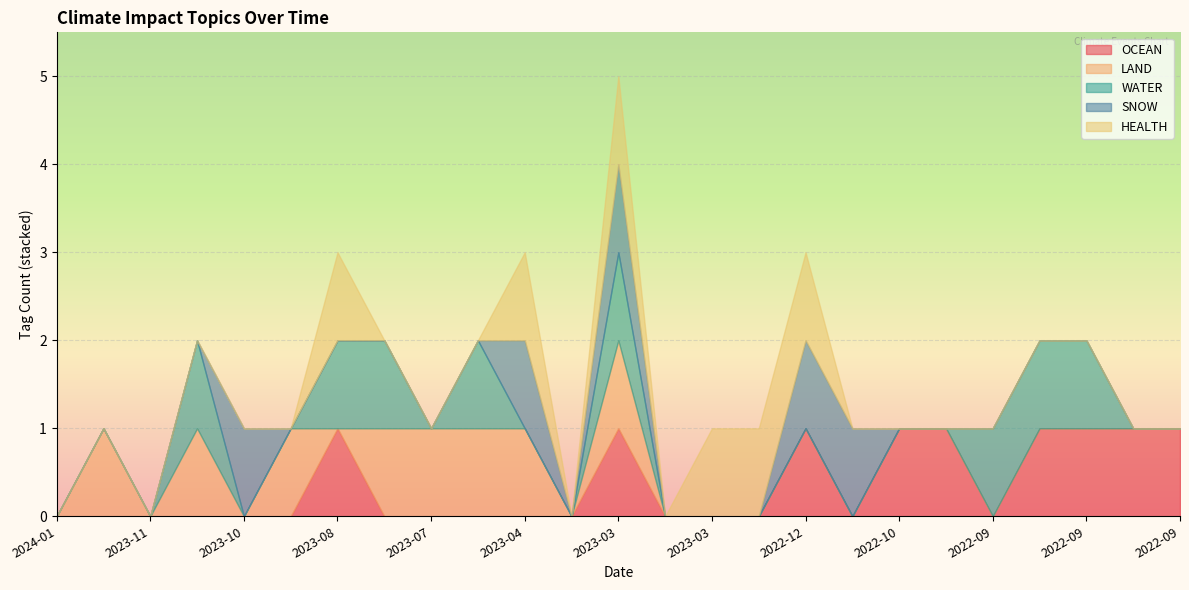

Reading left to right, transcribe all the data shown in this chart.

OCEAN: 2024-01-25=0	2024-01-16=0	2023-11-30=0	2023-11-14=0	2023-10-31=0	2023-09-01=0	2023-08-17=1	2023-07-17=0	2023-07-01=0	2023-05-14=0	2023-04-03=0	2023-03-25=0	2023-03-21=1	2023-03-10=0	2023-03-06=0	2023-03-01=0	2022-12-05=1	2022-10-31=0	2022-10-02=1	2022-09-29=1	2022-09-20=0	2022-09-19=1	2022-09-18=1	2022-09-18=1	2022-09-17=1
LAND: 2024-01-25=0	2024-01-16=1	2023-11-30=0	2023-11-14=1	2023-10-31=0	2023-09-01=1	2023-08-17=0	2023-07-17=1	2023-07-01=1	2023-05-14=1	2023-04-03=1	2023-03-25=0	2023-03-21=1	2023-03-10=0	2023-03-06=0	2023-03-01=0	2022-12-05=0	2022-10-31=0	2022-10-02=0	2022-09-29=0	2022-09-20=0	2022-09-19=0	2022-09-18=0	2022-09-18=0	2022-09-17=0
WATER: 2024-01-25=0	2024-01-16=0	2023-11-30=0	2023-11-14=1	2023-10-31=0	2023-09-01=0	2023-08-17=1	2023-07-17=1	2023-07-01=0	2023-05-14=1	2023-04-03=0	2023-03-25=0	2023-03-21=1	2023-03-10=0	2023-03-06=0	2023-03-01=0	2022-12-05=0	2022-10-31=0	2022-10-02=0	2022-09-29=0	2022-09-20=1	2022-09-19=1	2022-09-18=1	2022-09-18=0	2022-09-17=0
SNOW: 2024-01-25=0	2024-01-16=0	2023-11-30=0	2023-11-14=0	2023-10-31=1	2023-09-01=0	2023-08-17=0	2023-07-17=0	2023-07-01=0	2023-05-14=0	2023-04-03=1	2023-03-25=0	2023-03-21=1	2023-03-10=0	2023-03-06=0	2023-03-01=0	2022-12-05=1	2022-10-31=1	2022-10-02=0	2022-09-29=0	2022-09-20=0	2022-09-19=0	2022-09-18=0	2022-09-18=0	2022-09-17=0
HEALTH: 2024-01-25=0	2024-01-16=0	2023-11-30=0	2023-11-14=0	2023-10-31=0	2023-09-01=0	2023-08-17=1	2023-07-17=0	2023-07-01=0	2023-05-14=0	2023-04-03=1	2023-03-25=0	2023-03-21=1	2023-03-10=0	2023-03-06=1	2023-03-01=1	2022-12-05=1	2022-10-31=0	2022-10-02=0	2022-09-29=0	2022-09-20=0	2022-09-19=0	2022-09-18=0	2022-09-18=0	2022-09-17=0